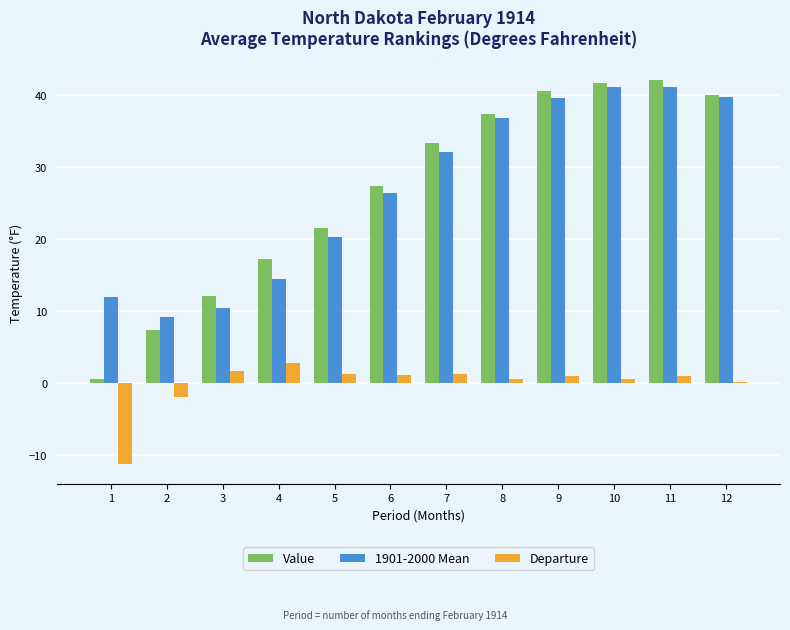

At which category does the chart reach its minimum across all series?

1